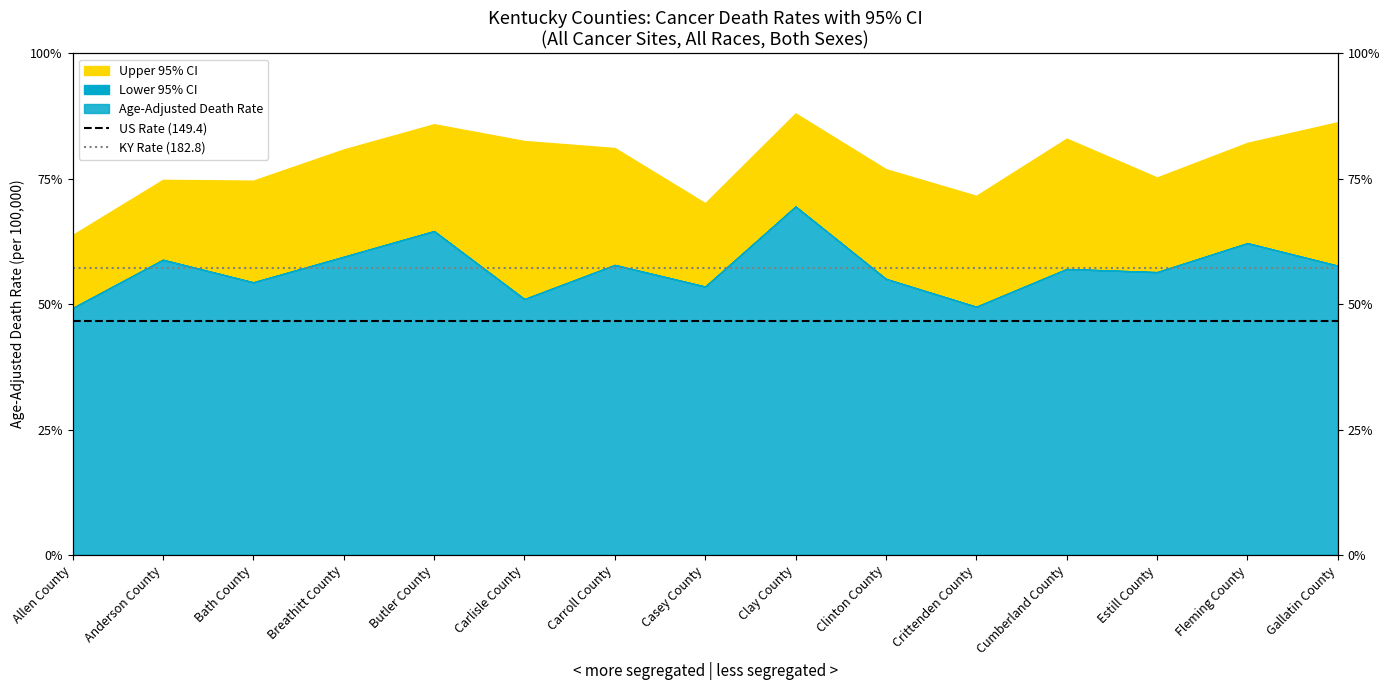

What is the highest value of the KY Rate (182.8) series?

182.8